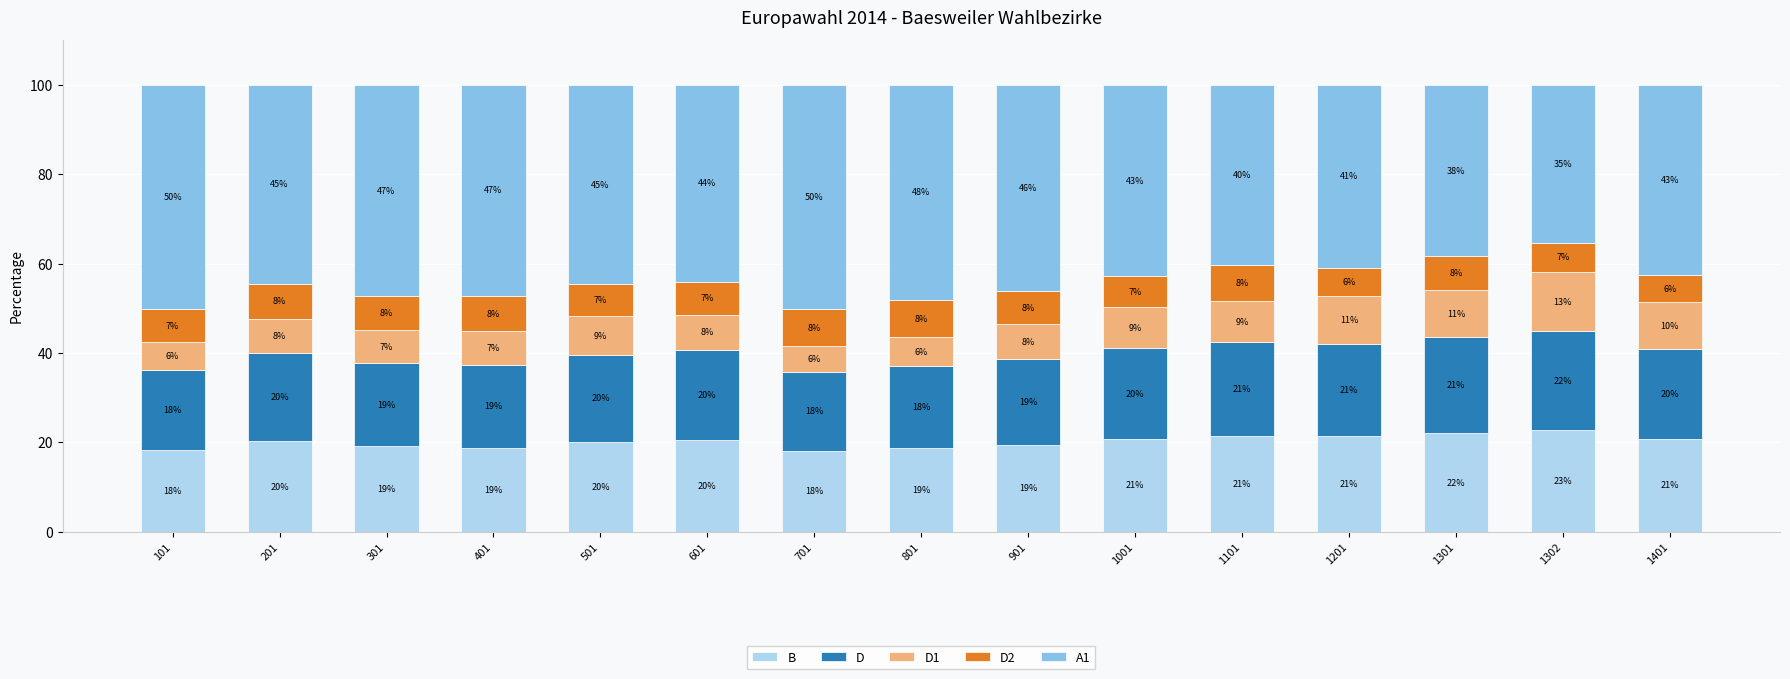

Are the bars horizontal?

No